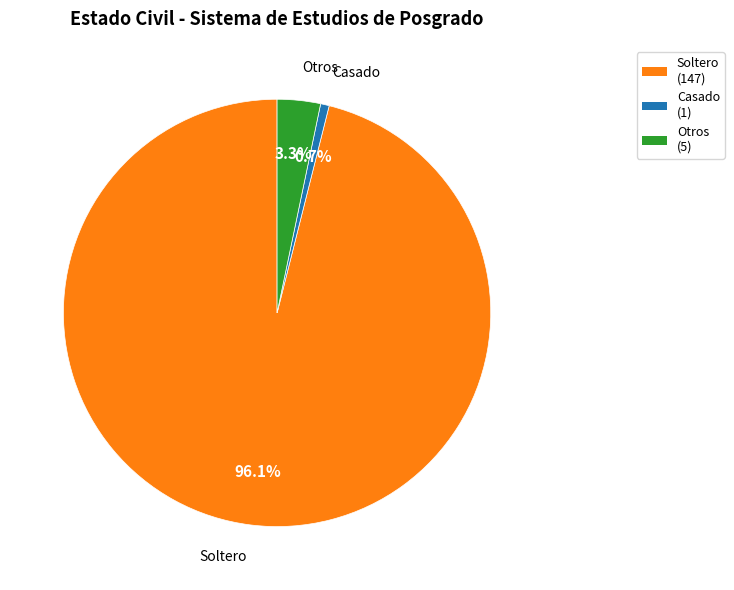

What is the smallest slice in the pie chart?

Casado